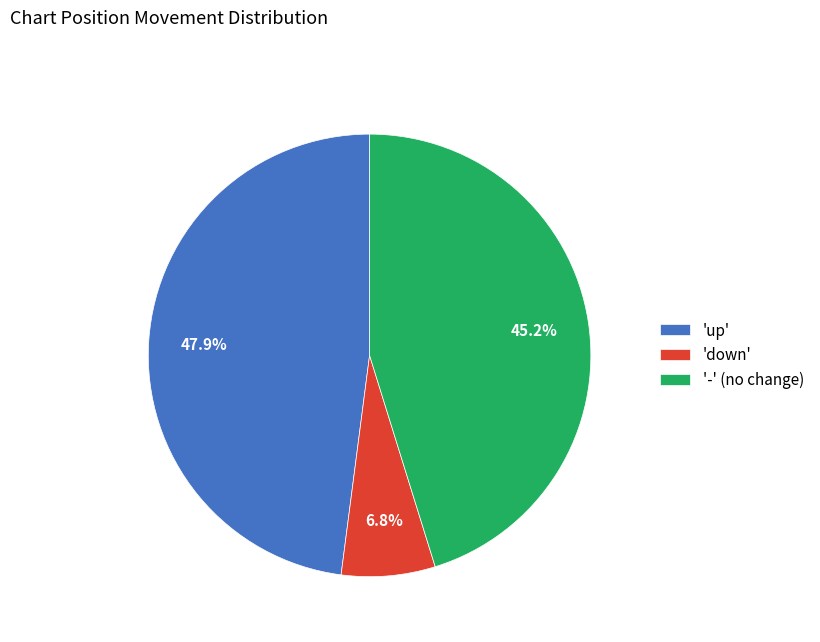

Does '-' (no change) represent more than half of the total?

No